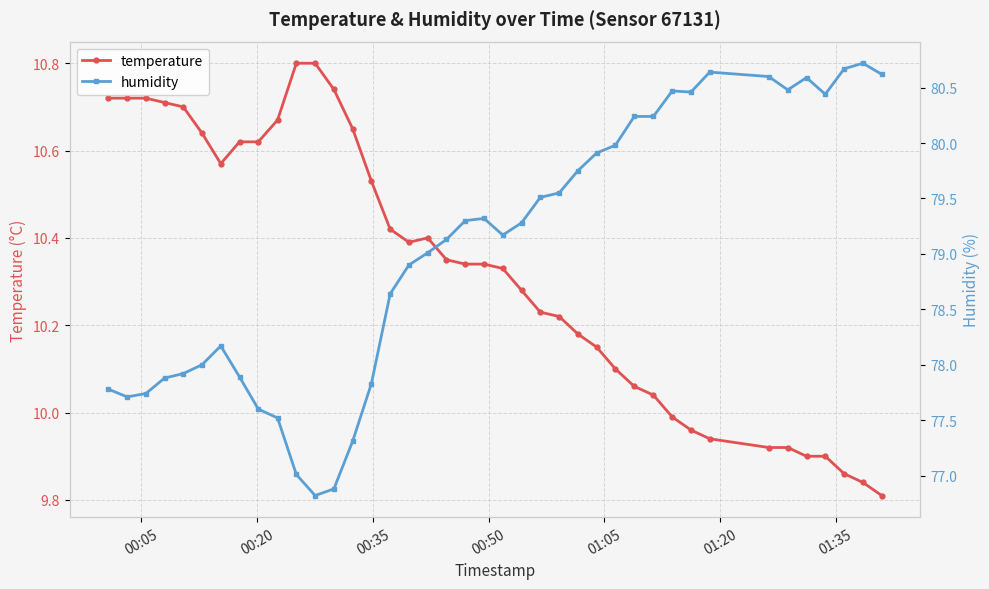

What is the highest value of the temperature series?

10.8